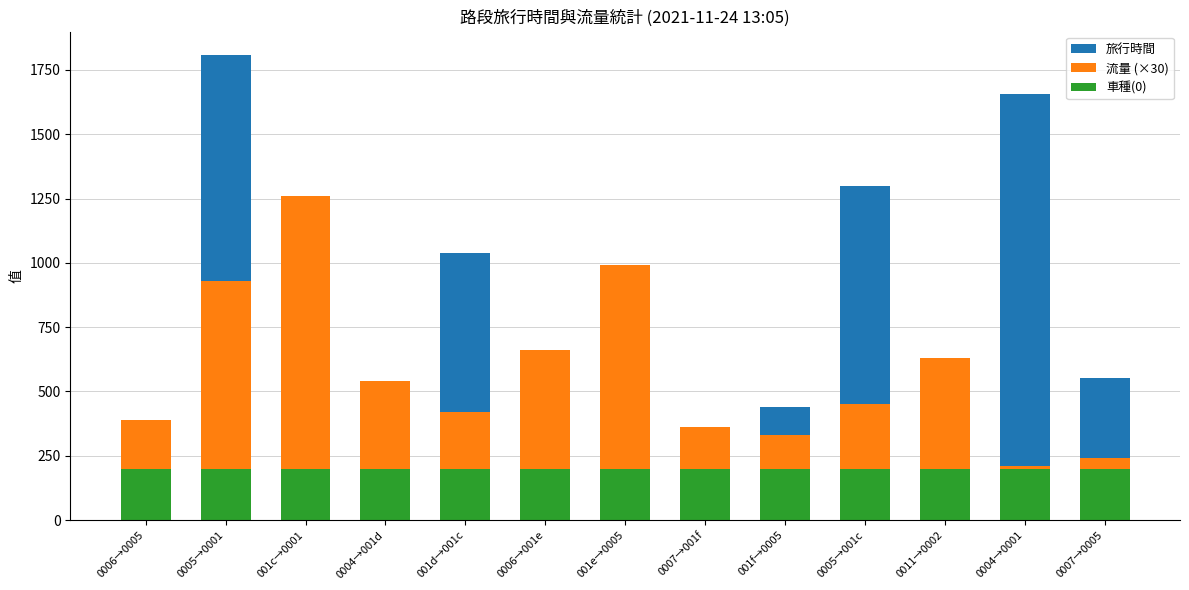

Between 001f→0005 and 0007→001f, which is larger?

001f→0005